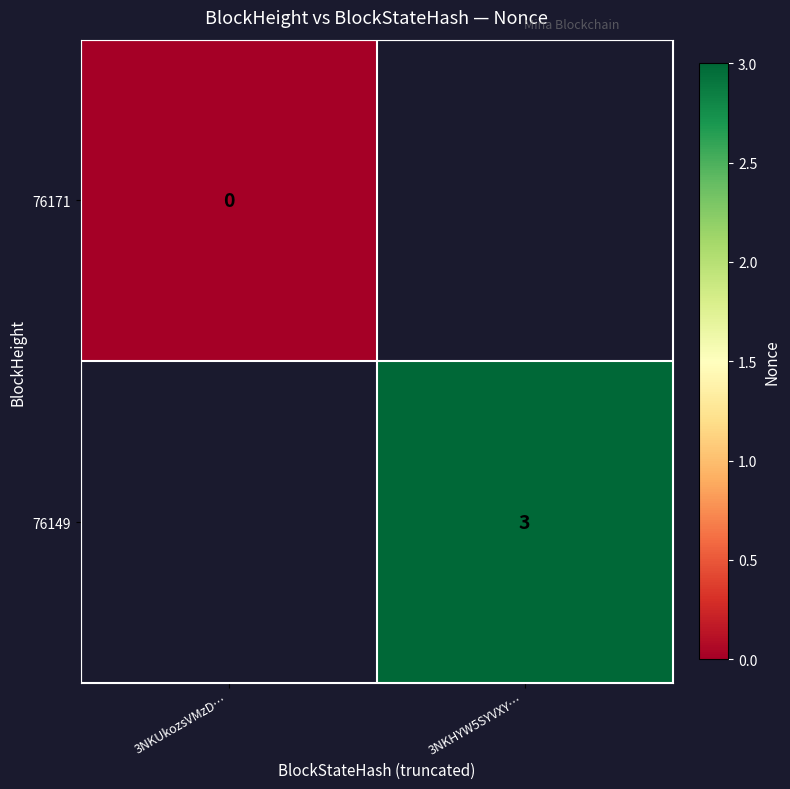

Is it true that 76149 equals 2 at 3NKHYW5SYVXY…?

False